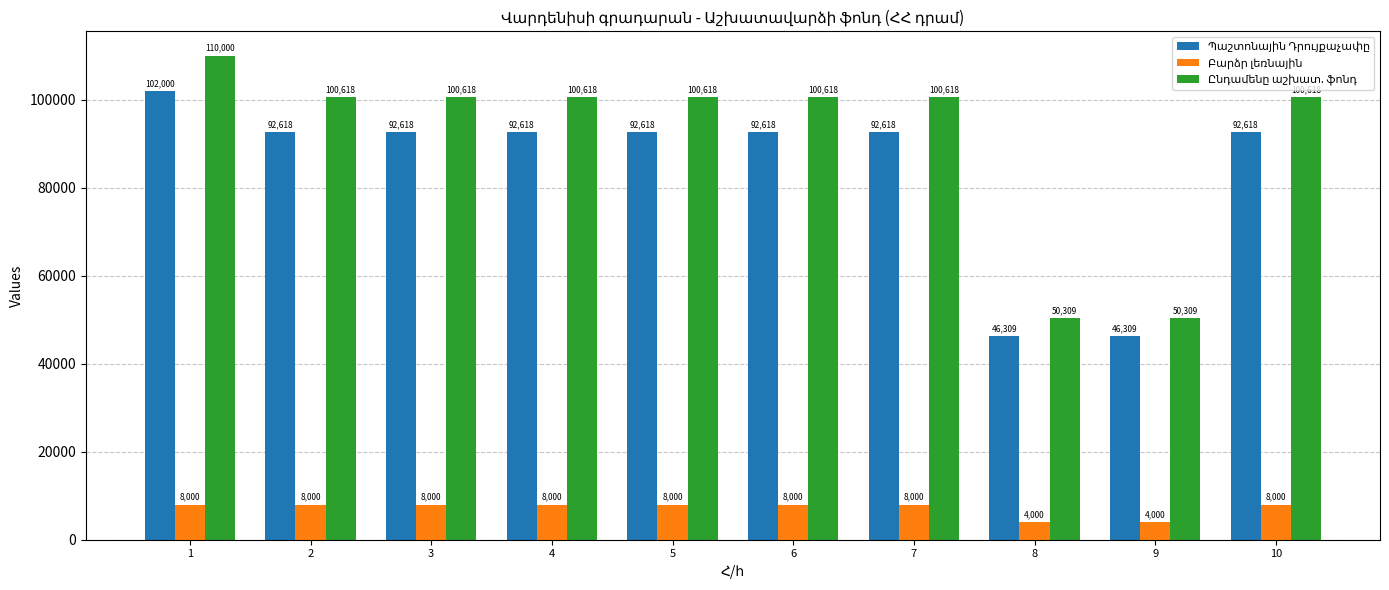

What is the total value across all series at 10?

201236